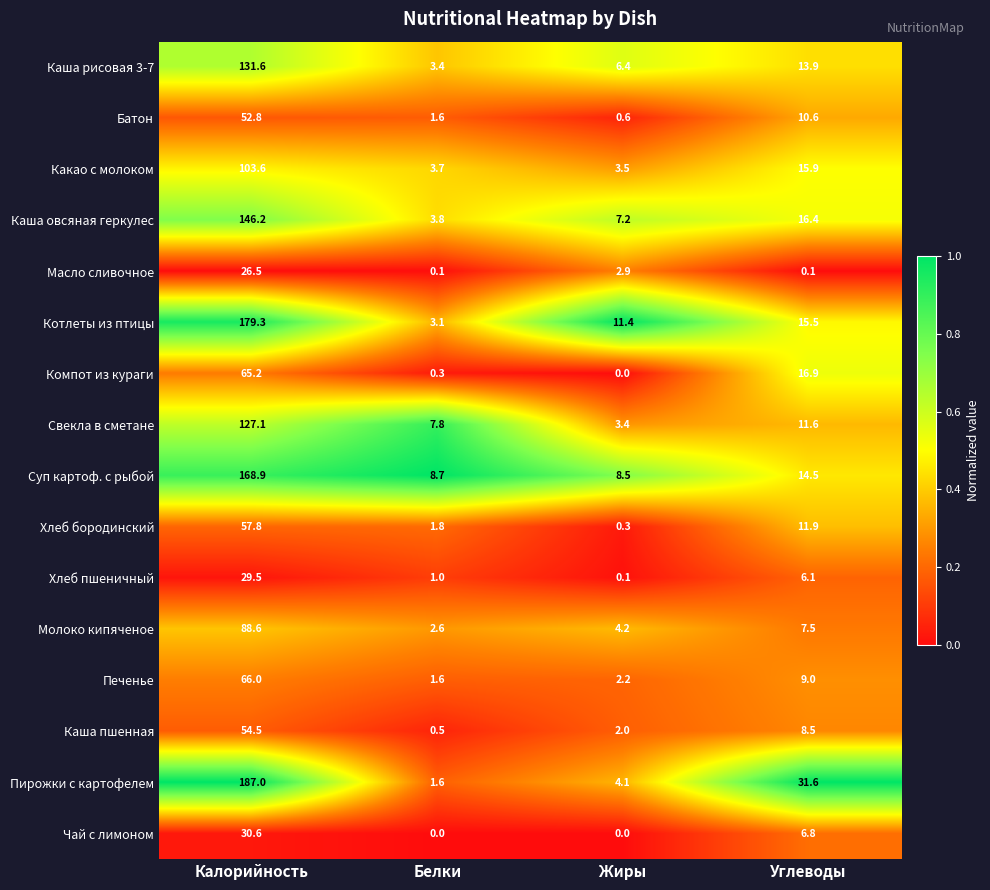

The value of Котлеты из птицы at Углеводы is 26.4. True or false?

False